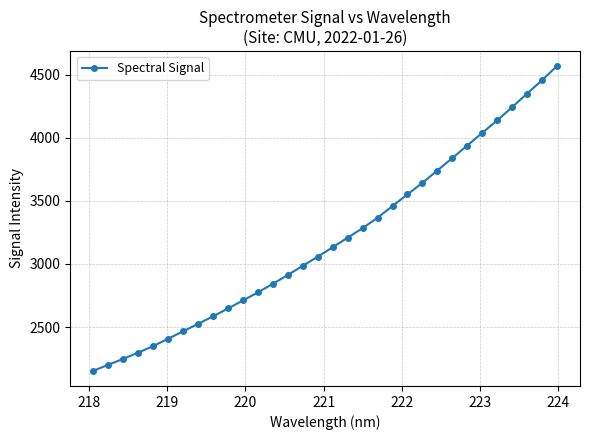

What is the difference between the second highest and minimum values?

2302.2